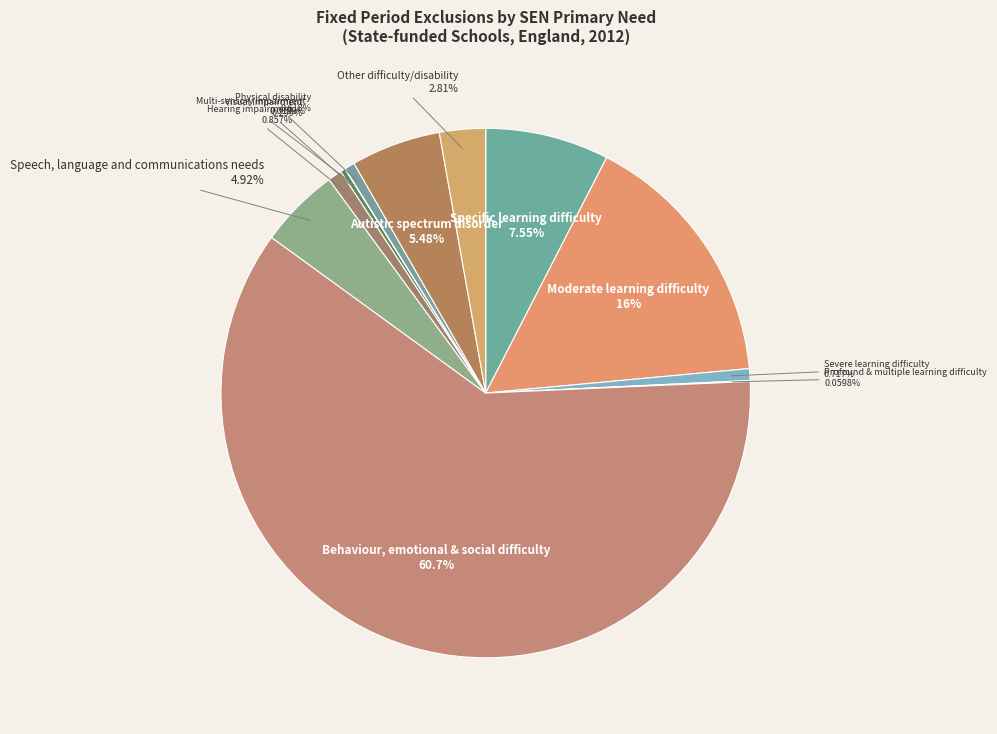

Count the number of slices in the pie.

12